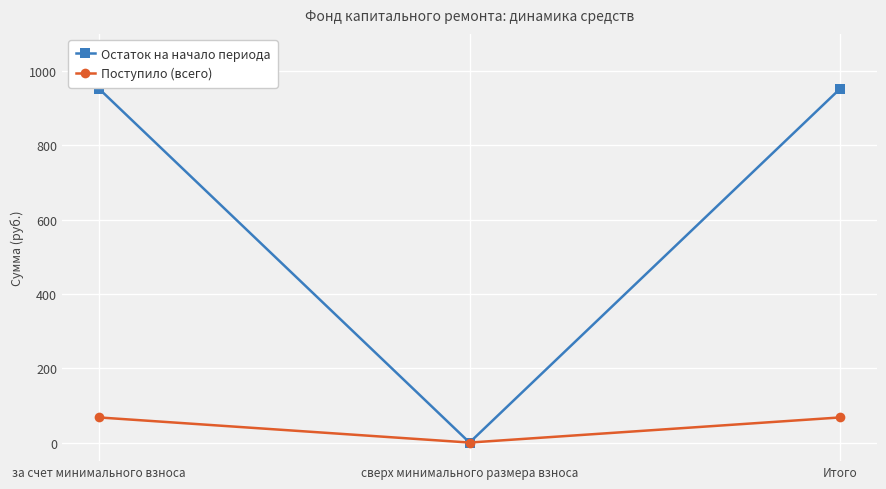

What is the difference between the highest and lowest values at Итого?

884.4